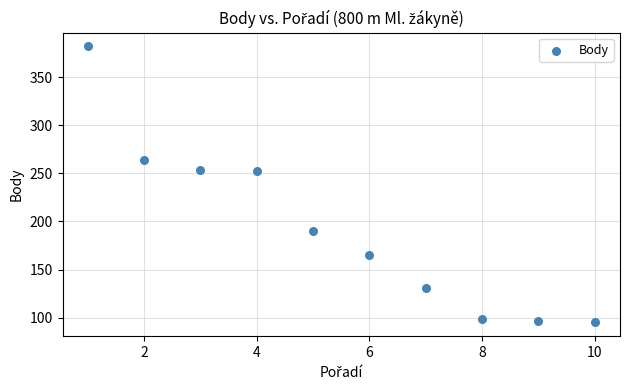

What is the average Y value?

193